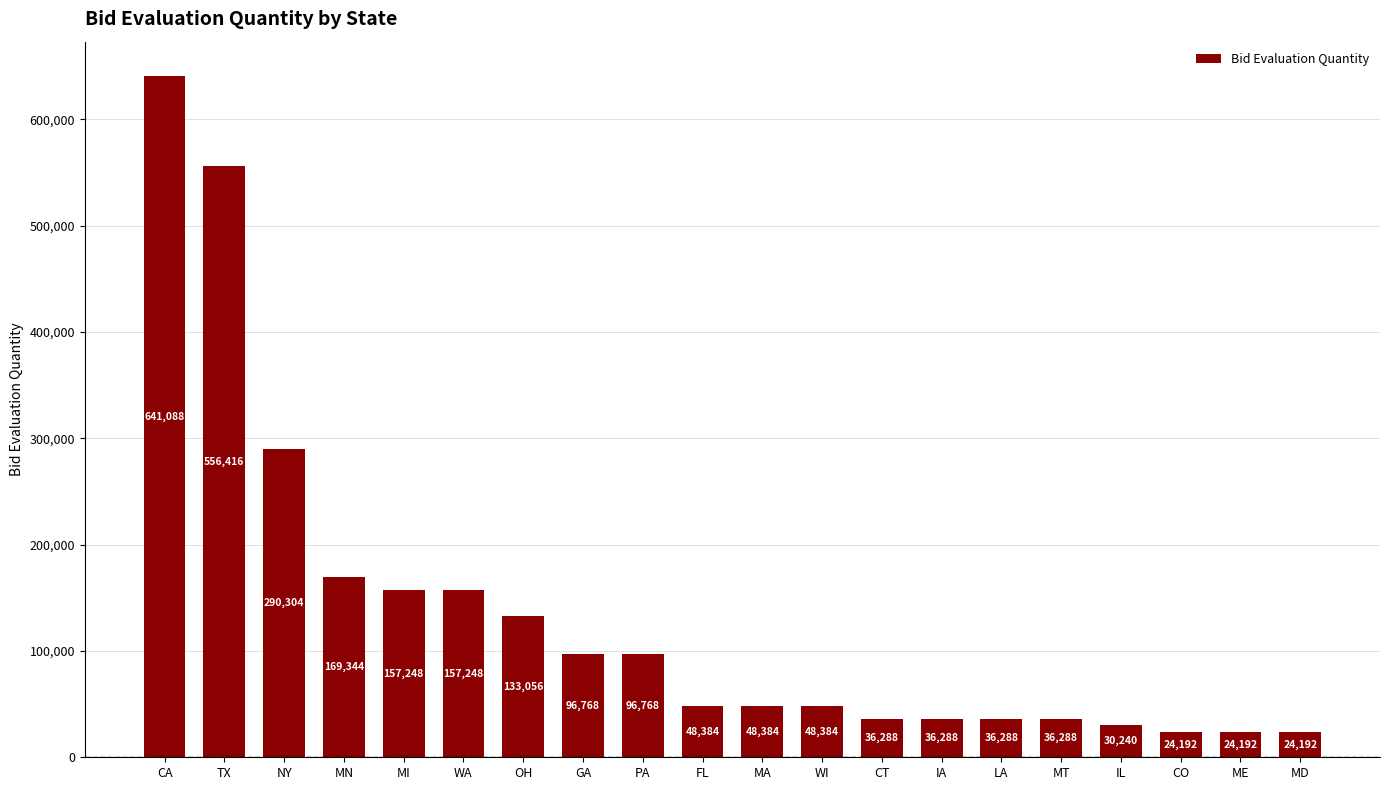

What is the smallest value displayed?

24192